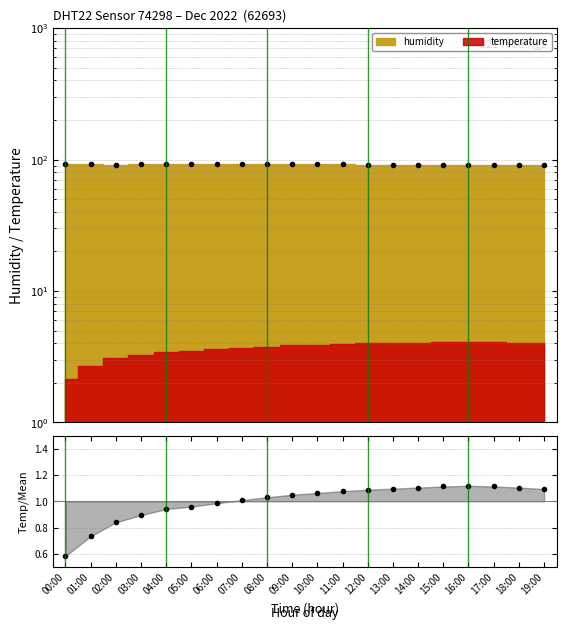

The chart shows a value of 0.8 at 02:00. True or false?

True